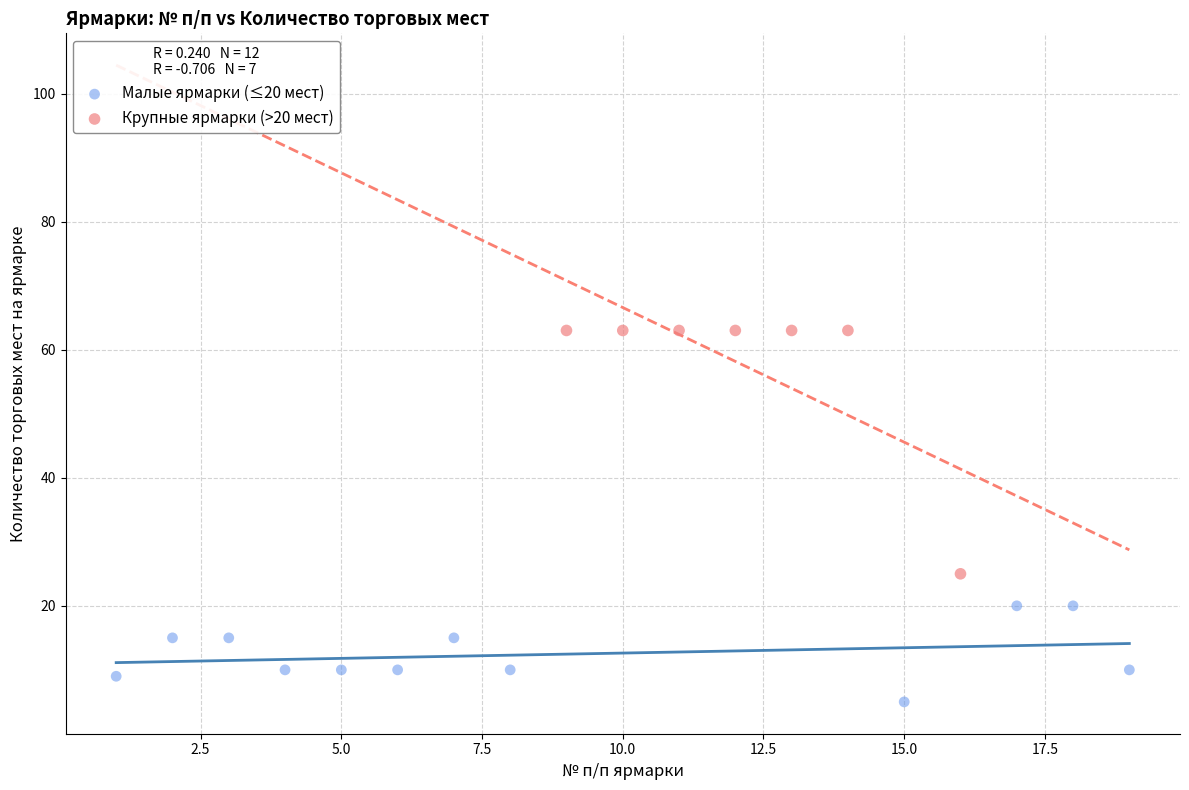

Which series has the largest Y range (max minus min)?

Крупные ярмарки (>20 мест)